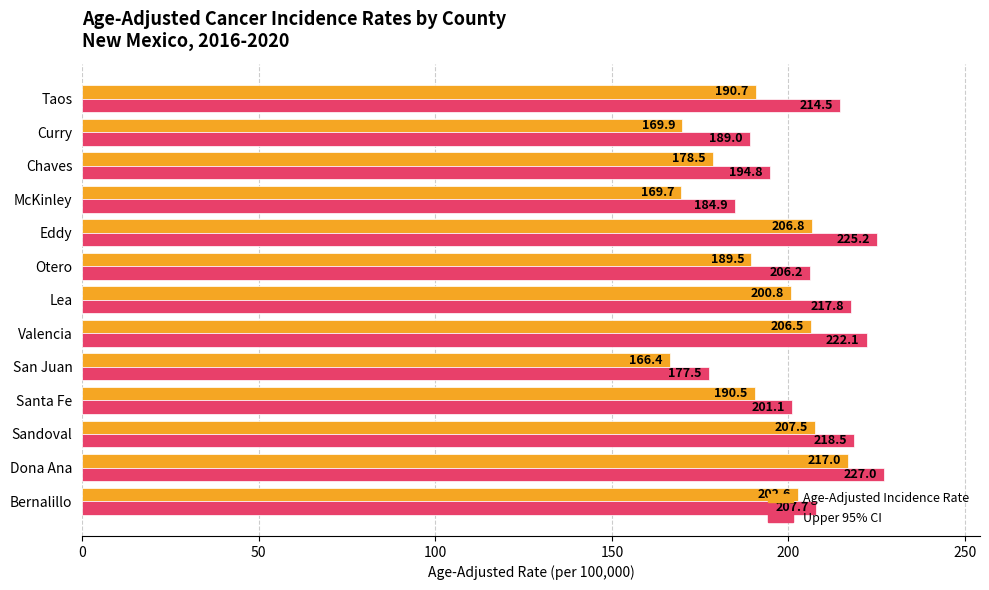

At how many categories does at least one series exceed 174?

13